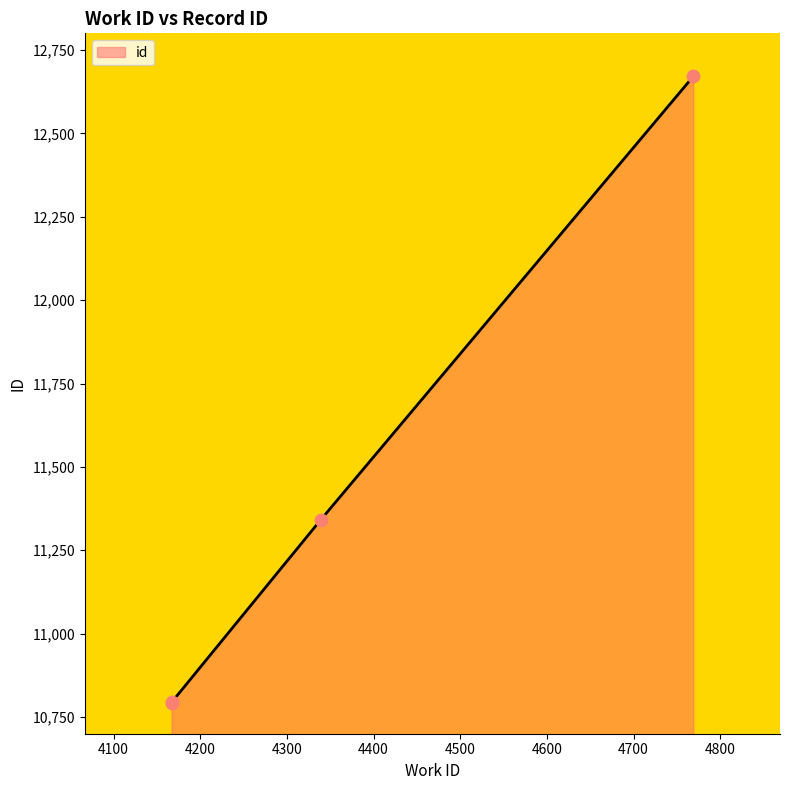

Approximately how many times larger is the value at 4167 compared to 4167?

1.0